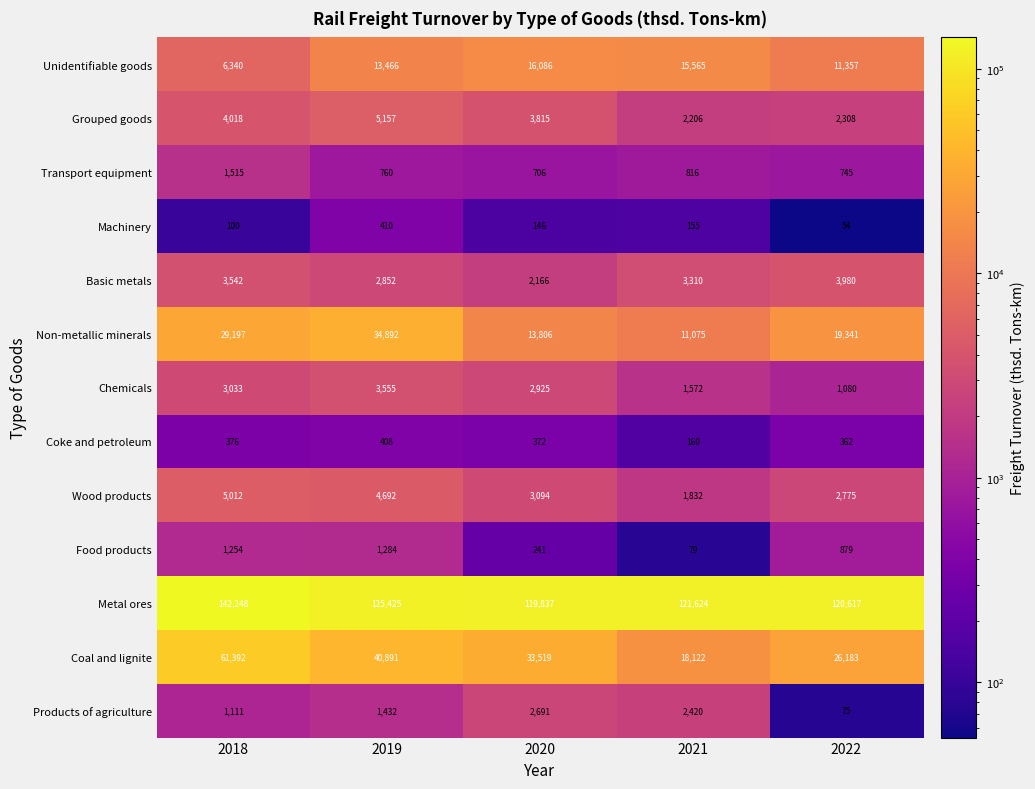

Between 2019 and 2022, which series saw the biggest shift?

Non-metallic minerals